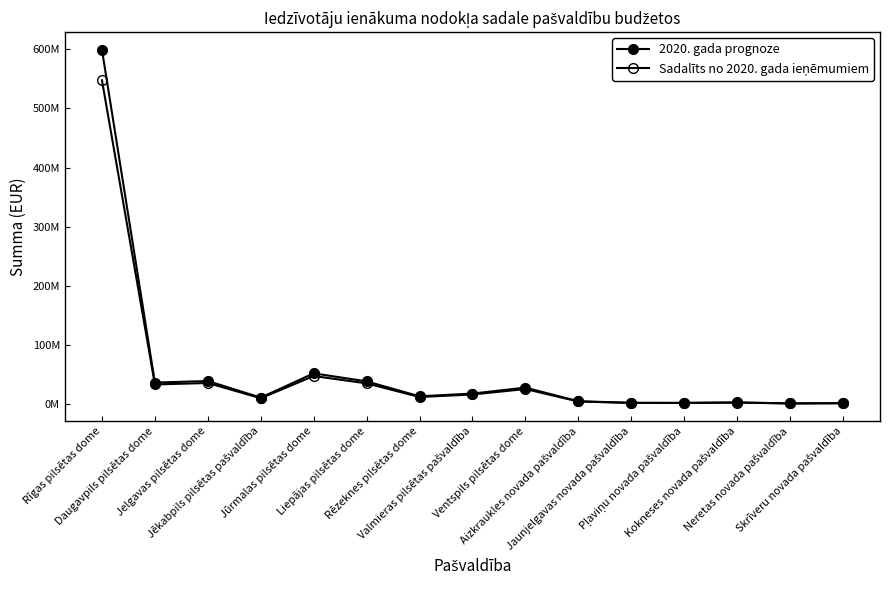

Reading left to right, transcribe all the data shown in this chart.

2020. gada prognoze: Rīgas pilsētas dome=598862126.0	Daugavpils pilsētas dome=36685336.0	Jelgavas pilsētas dome=39383190.0	Jēkabpils pilsētas pašvaldība=11248892.0	Jūrmalas pilsētas dome=52293835.0	Liepājas pilsētas dome=38750326.0	Rēzeknes pilsētas dome=13483277.0	Valmieras pilsētas pašvaldība=18167743.0	Ventspils pilsētas dome=28194218.0	Aizkraukles novada pašvaldība=5197869.0	Jaunjelgavas novada pašvaldība=2533916.0	Pļaviņu novada pašvaldība=2452780.0	Kokneses novada pašvaldība=3177395.0	Neretas novada pašvaldība=1558657.0	Skrīveru novada pašvaldība=1957733.0
Sadalīts no 2020. gada ieņēmumiem: Rīgas pilsētas dome=547347580.5	Daugavpils pilsētas dome=33529636.9	Jelgavas pilsētas dome=35995419.4	Jēkabpils pilsētas pašvaldība=10281254.0	Jūrmalas pilsētas dome=47795481.7	Liepājas pilsētas dome=35416995.5	Rēzeknes pilsētas dome=12323436.2	Valmieras pilsētas pašvaldība=16604941.3	Ventspils pilsētas dome=25768931.7	Aizkraukles novada pašvaldība=4750744.7	Jaunjelgavas novada pašvaldība=2315947.1	Pļaviņu novada pašvaldība=2241790.5	Kokneses novada pašvaldība=2904073.4	Neretas novada pašvaldība=1424579.9	Skrīveru novada pašvaldība=1789327.7